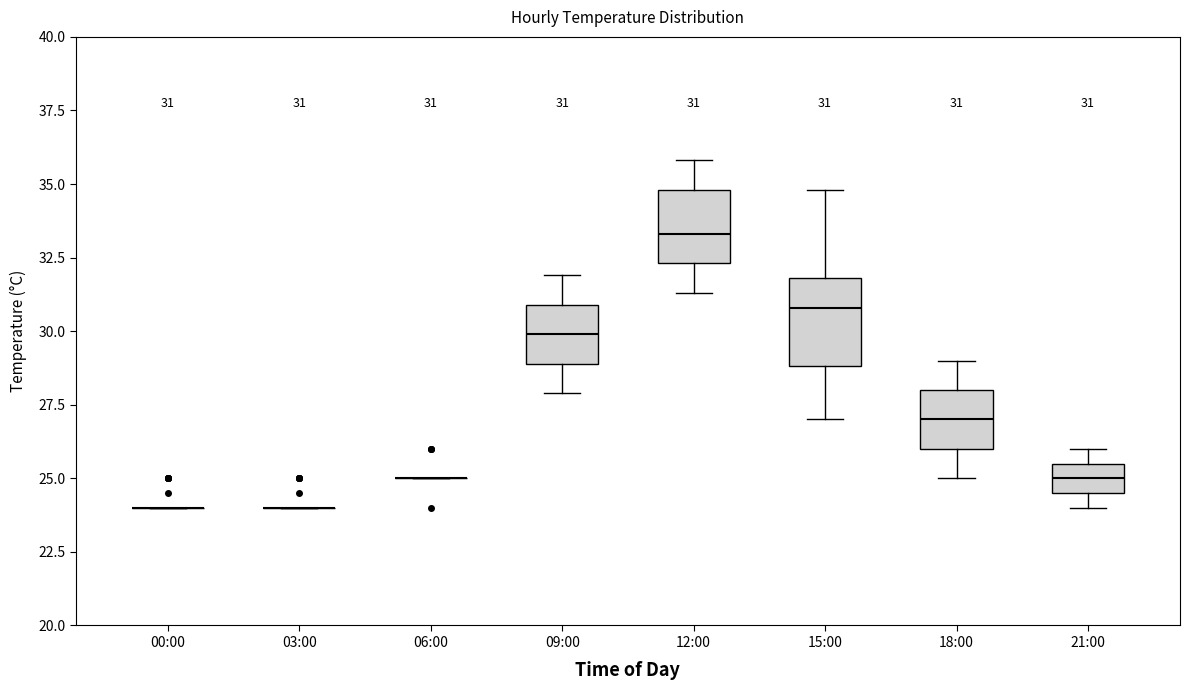

Which box is the tallest, from its lower edge to its upper edge?

15:00